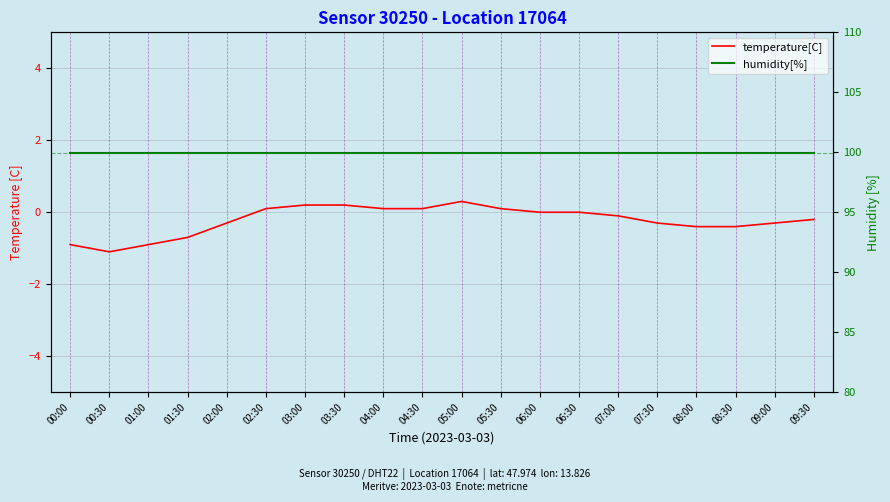

Where is temperature[C] nearest to the value 0?

06:00